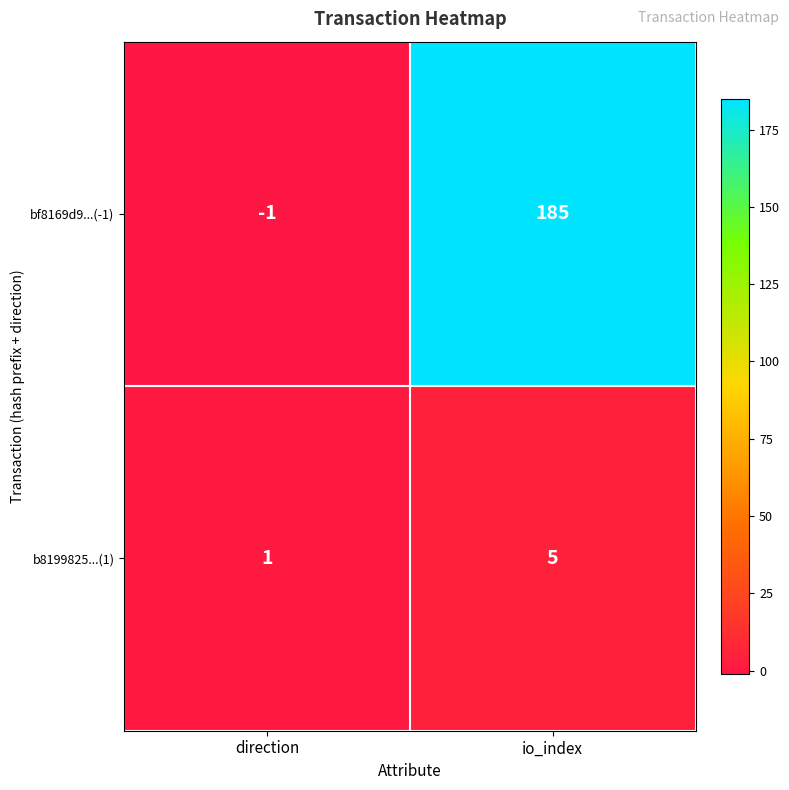

Between direction and io_index, which series saw the biggest shift?

bf8169d9...(-1)